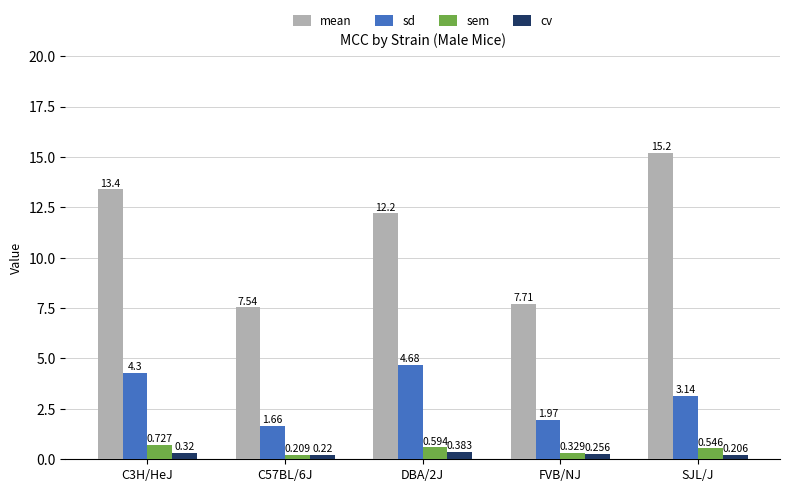

Is the value of mean at C57BL/6J greater than the value of cv at SJL/J?

Yes